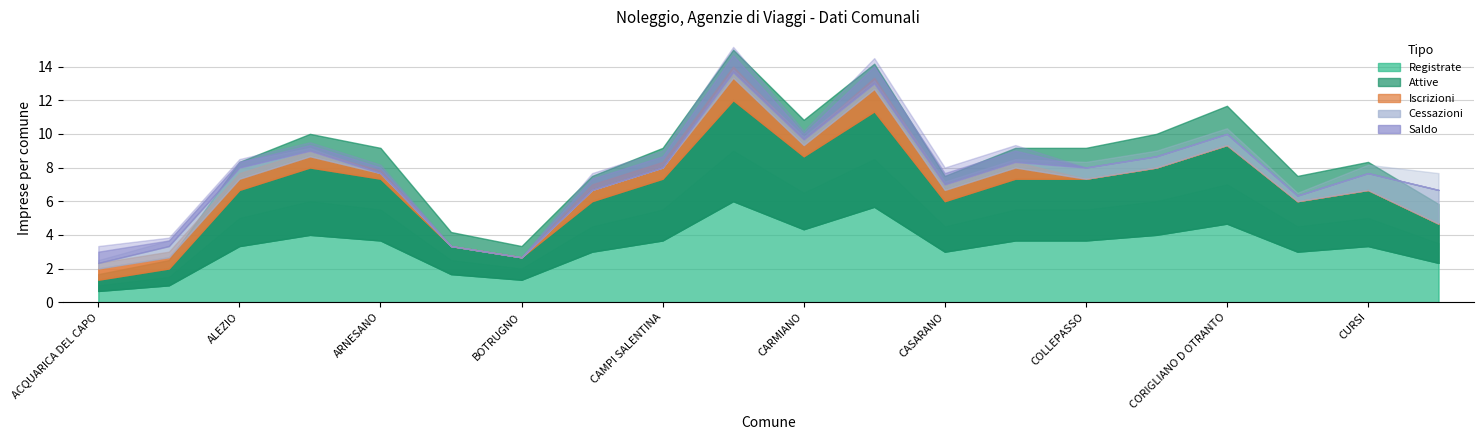

What are all the series names shown in the legend?

Registrate, Attive, Iscrizioni, Cessazioni, Saldo